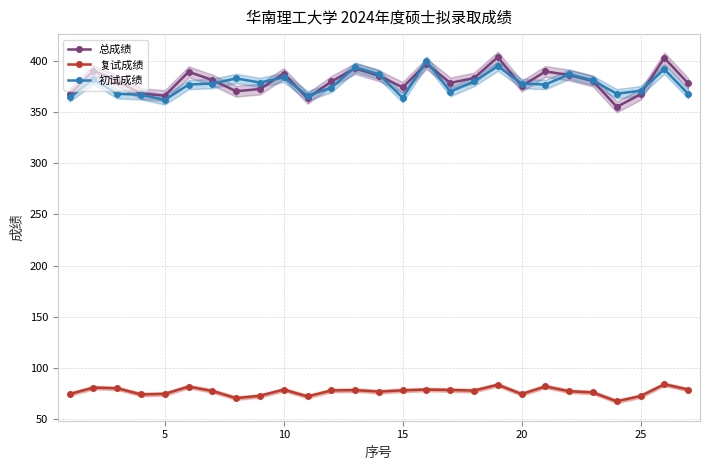

Rank the series by their maximum value, from lowest to highest.

复试成绩, 初试成绩, 总成绩